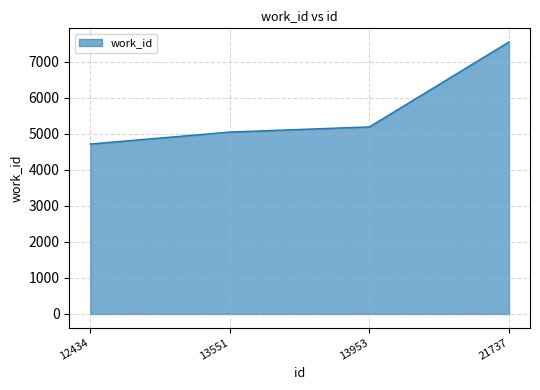

List the labels in order of value, largest first.

21737, 13953, 13551, 12434